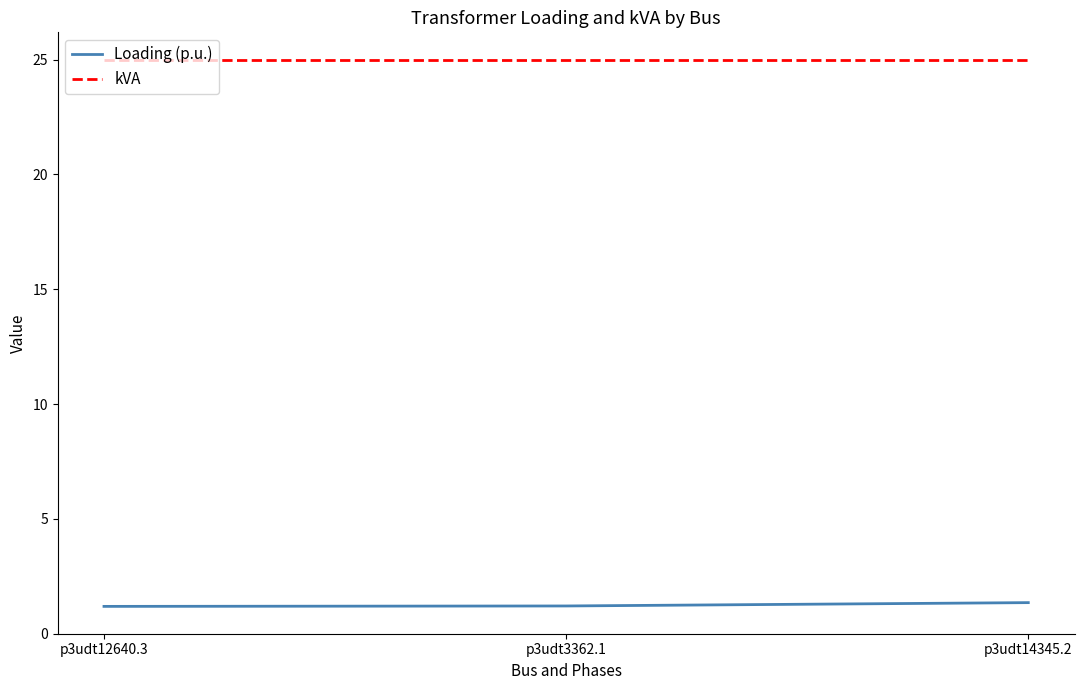

At p3udt3362.1, list the series in order from largest to smallest.

kVA, Loading (p.u.)